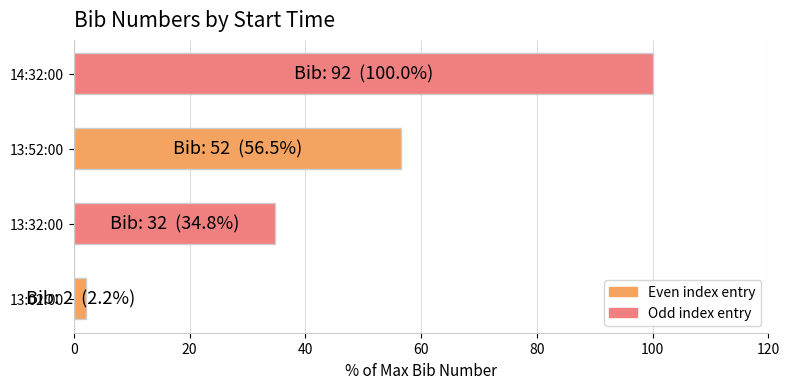

Reading bottom to top, transcribe all the data shown in this chart.

2.2	34.8	56.5	100.0